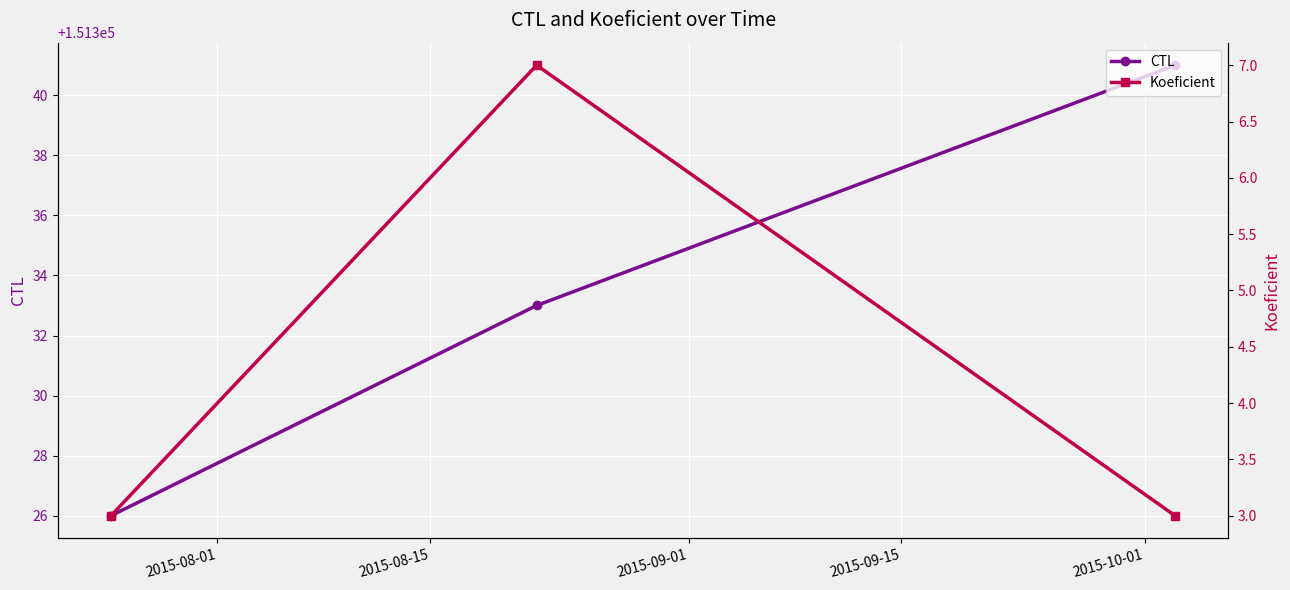

What is the value of the CTL point at the 3rd from the left?

151341